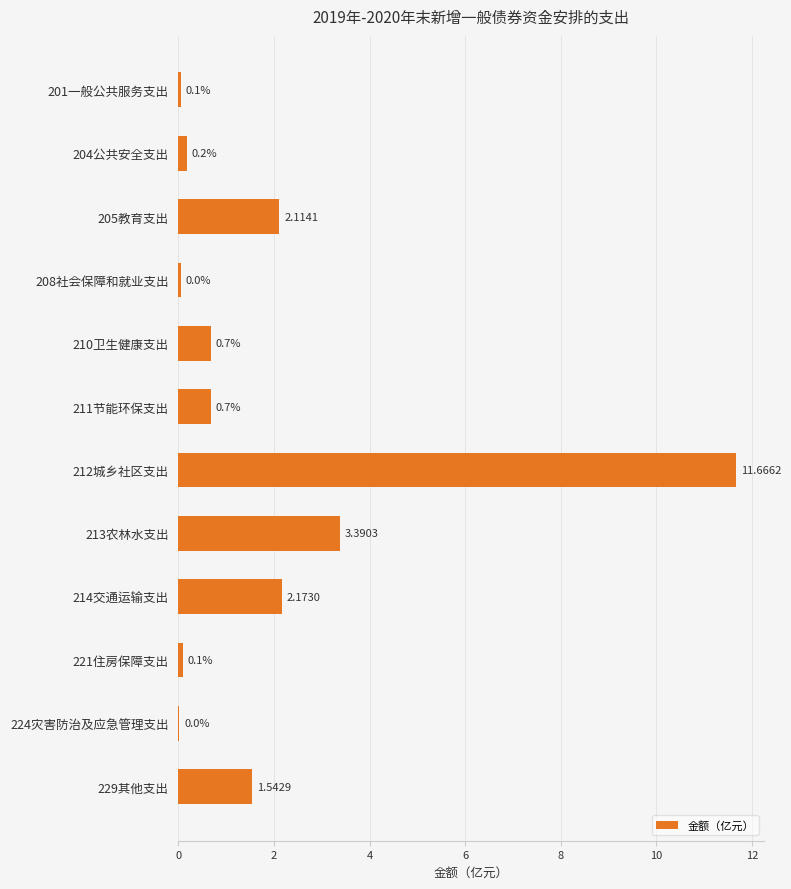

What is the sum of the values at 210卫生健康支出 and 214交通运输支出?

2.9